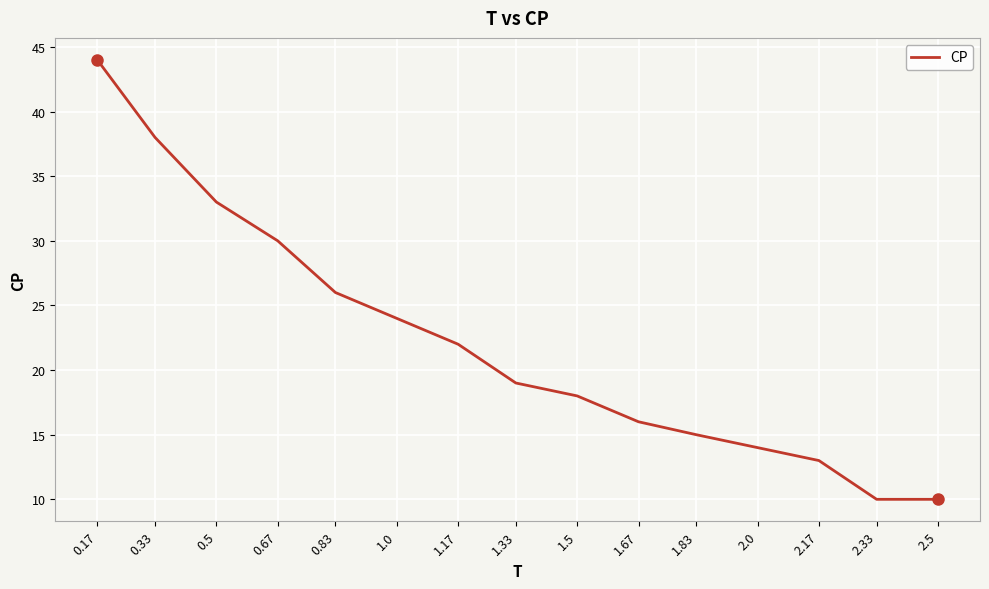

Between 0.5 and 2.17, which is larger?

0.5